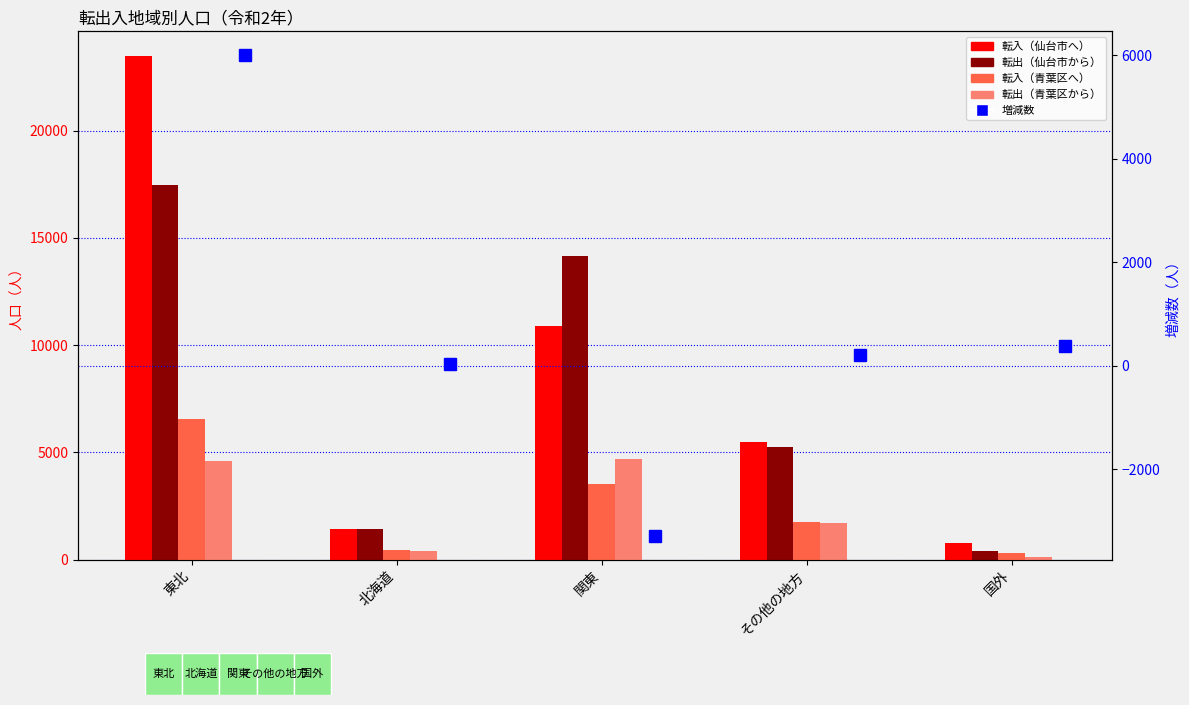

At which category does the chart reach its peak across all series?

東北